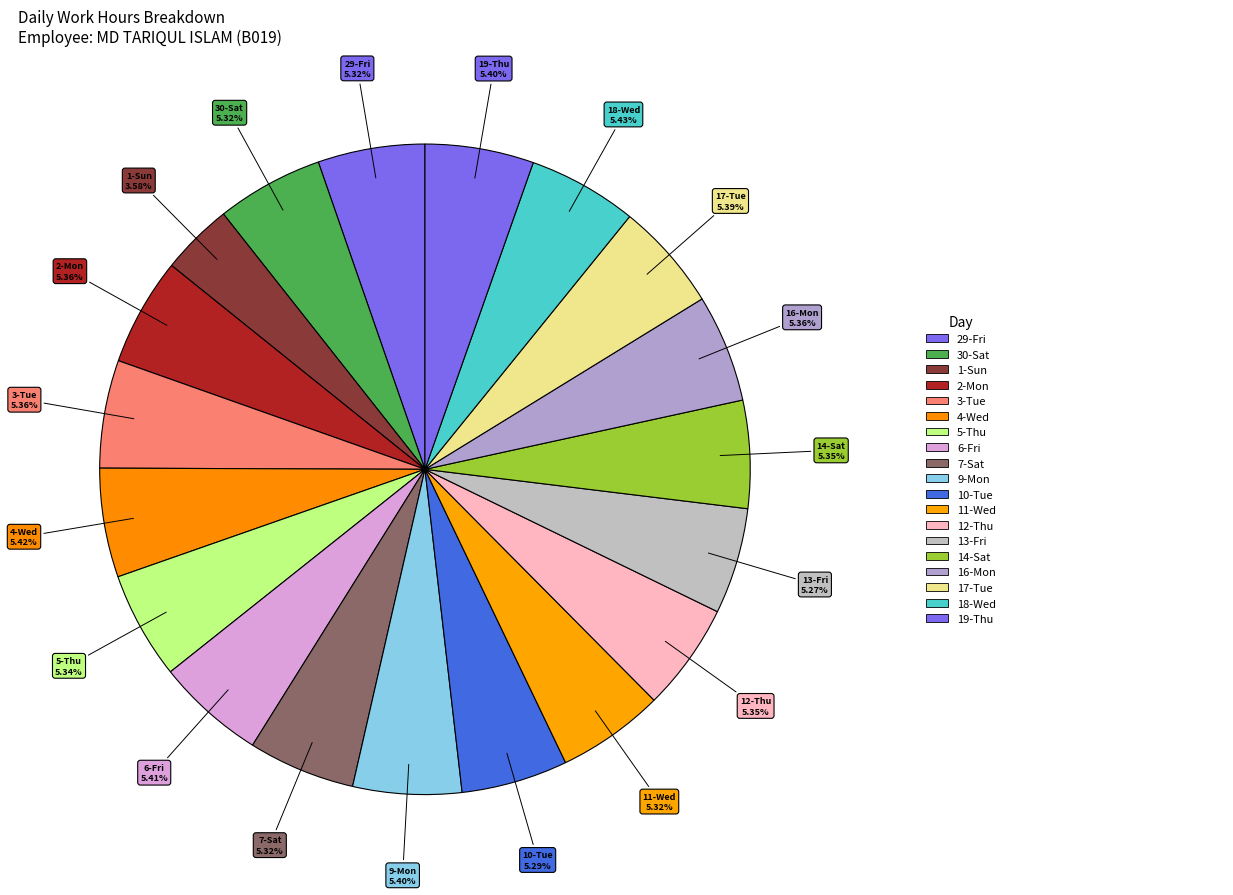

Is there a majority slice in this chart?

No